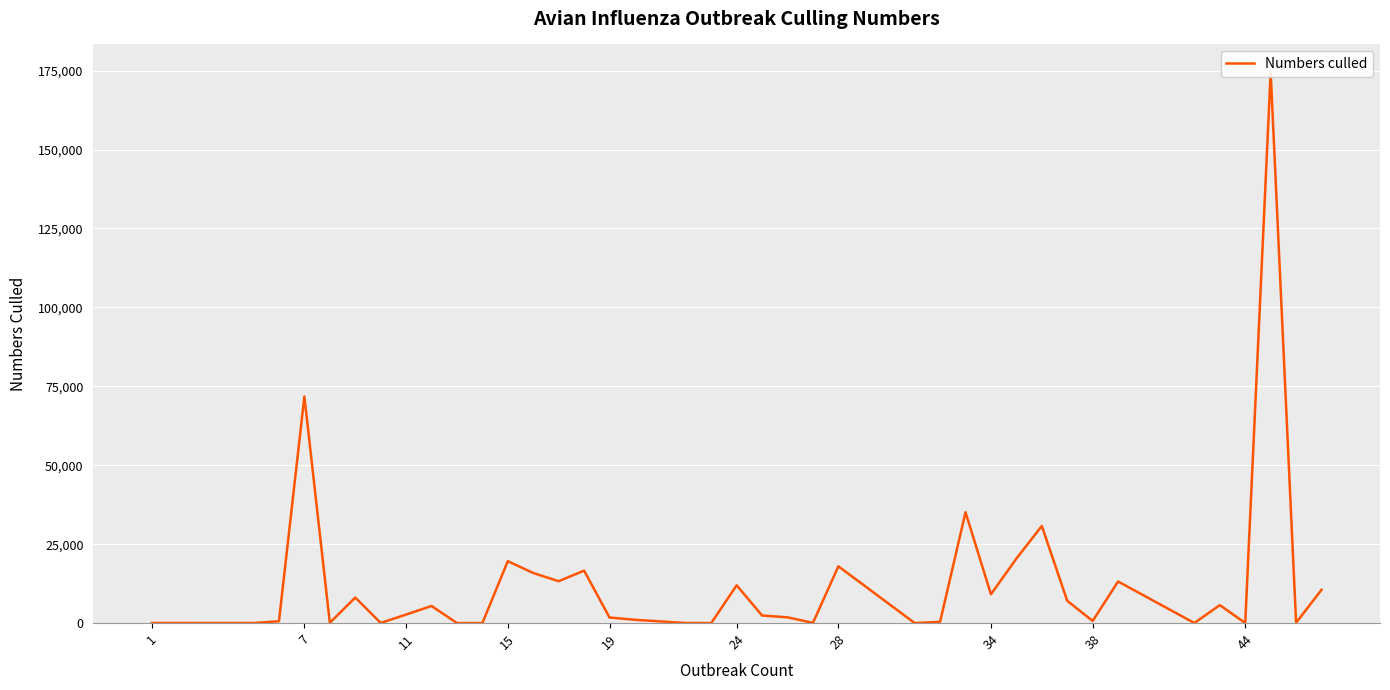

The chart shows a value of 25 at 7. True or false?

False